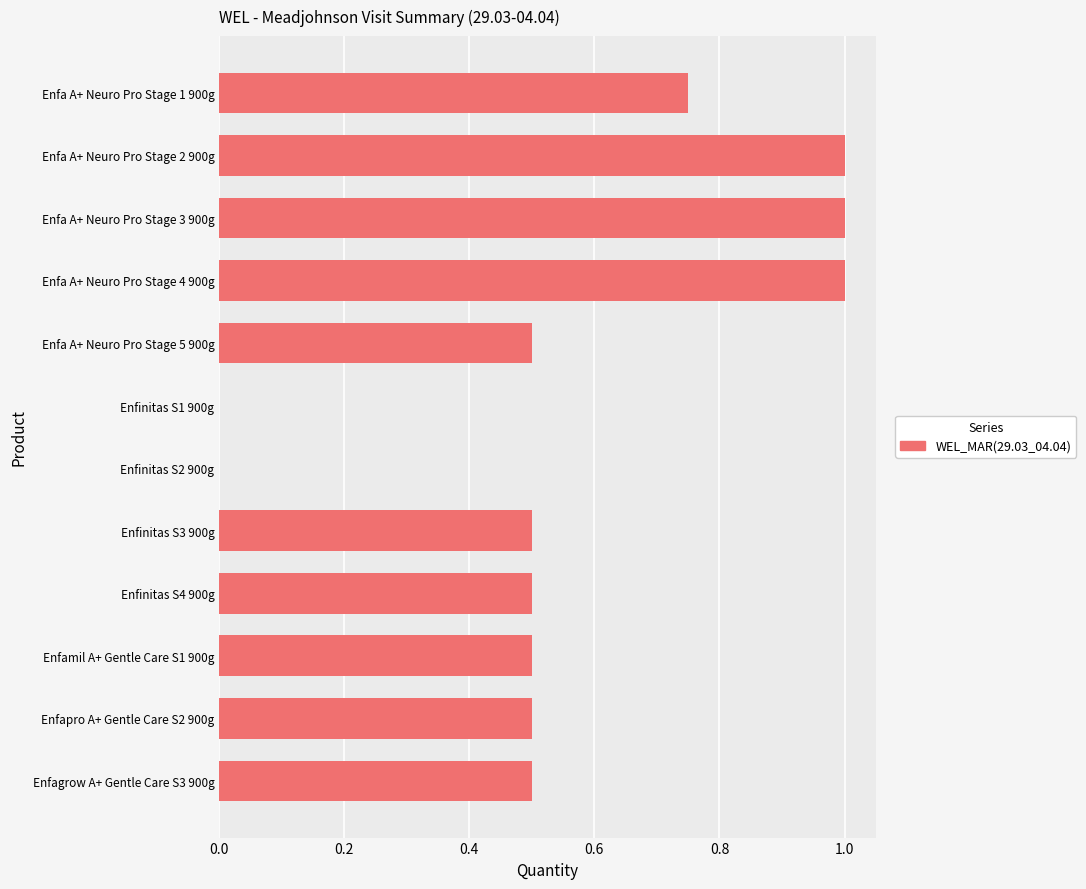

The value at Enfinitas S1 900g is -0.5. True or false?

False